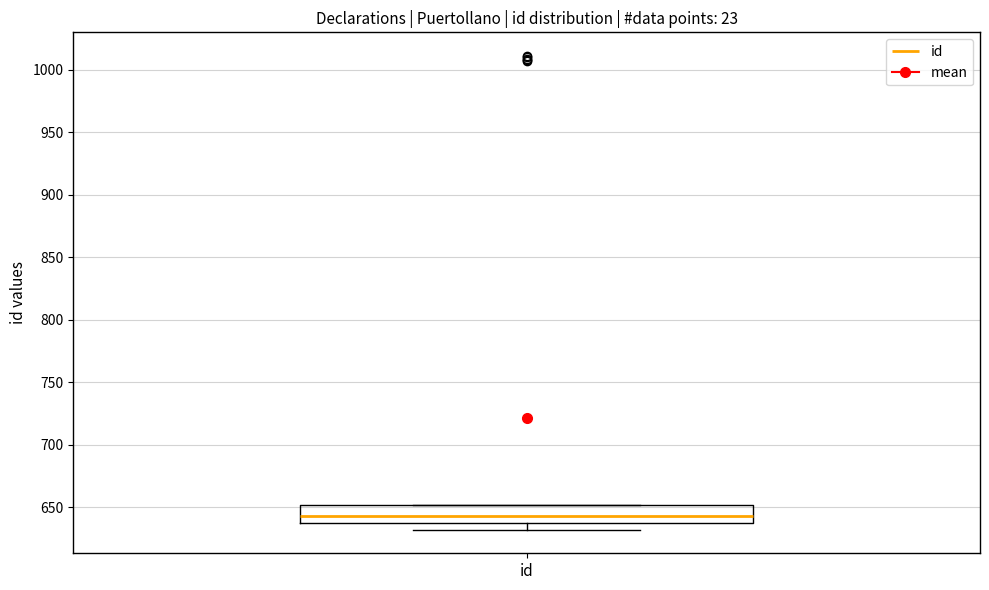

Read this box plot against the y-axis: the position of the median line, the range covered by the box, and the ends of both whiskers. The values are not printed on the chart, so give them approximately, as read against the axis.

median 645, box 640 to 650, whiskers 630 to 650